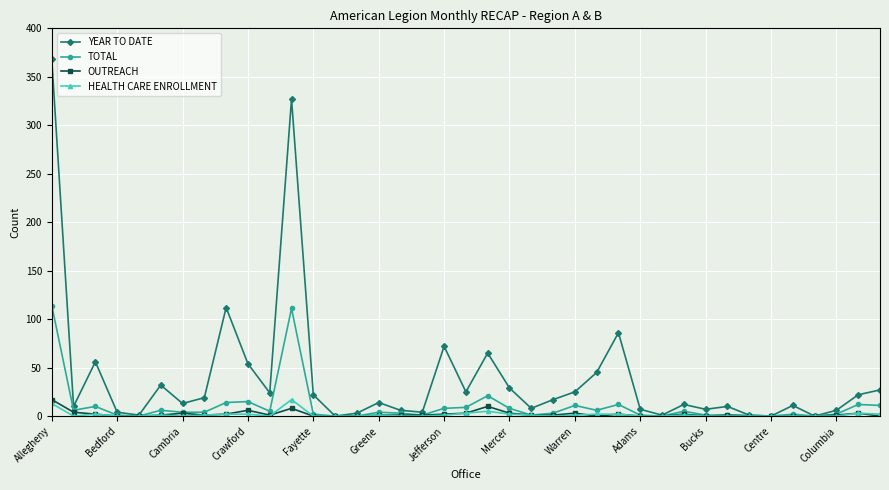

What are all the series names shown in the legend?

YEAR TO DATE, TOTAL, OUTREACH, HEALTH CARE ENROLLMENT